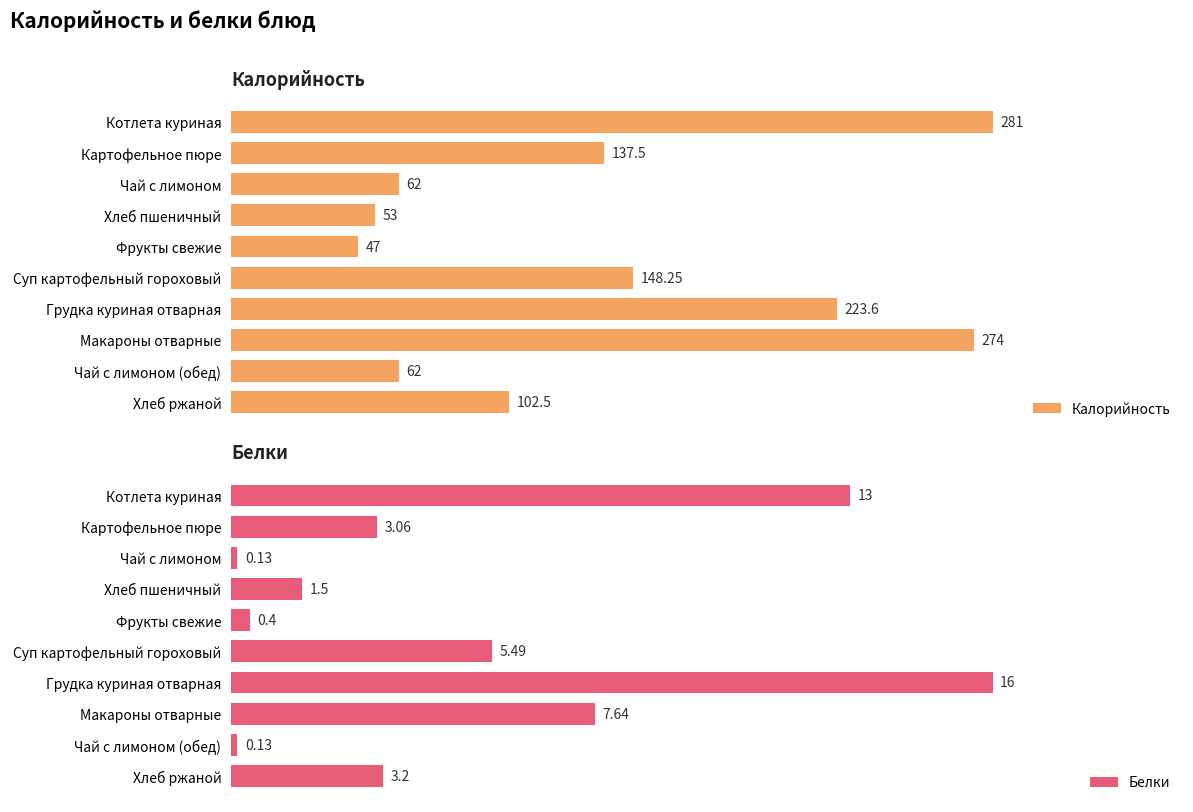

At which label does Калорийность reach its peak?

Котлета куриная